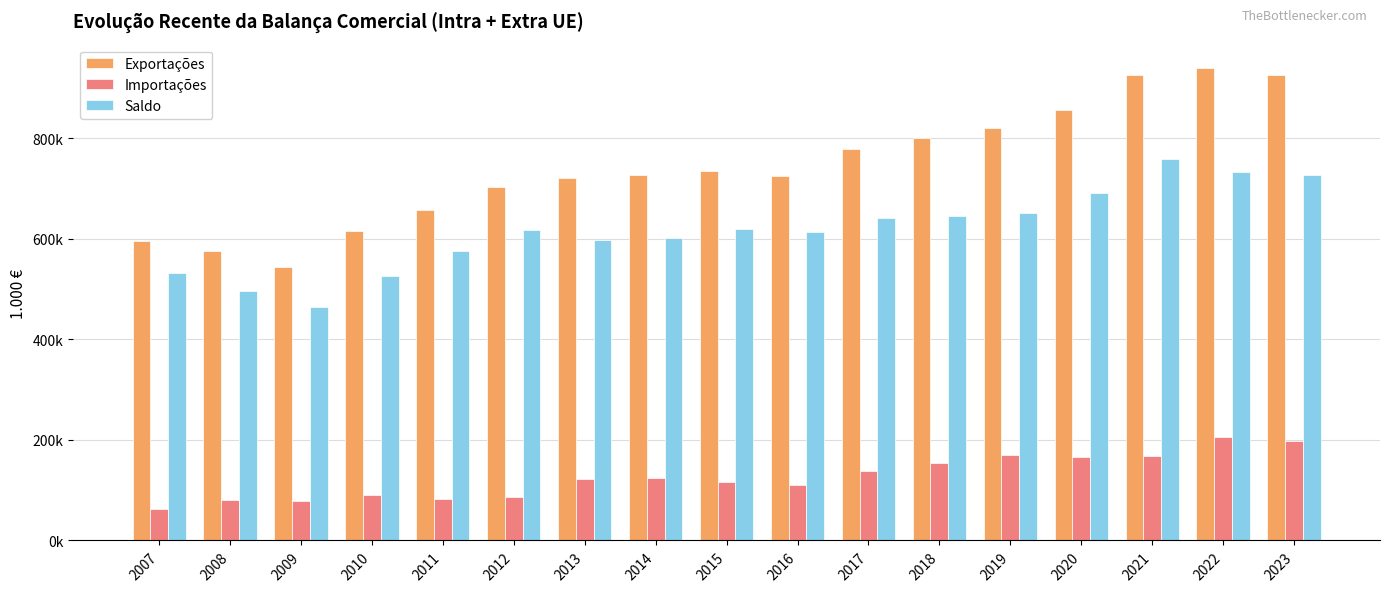

List the series in order of their peak value, highest first.

Exportações, Saldo, Importações